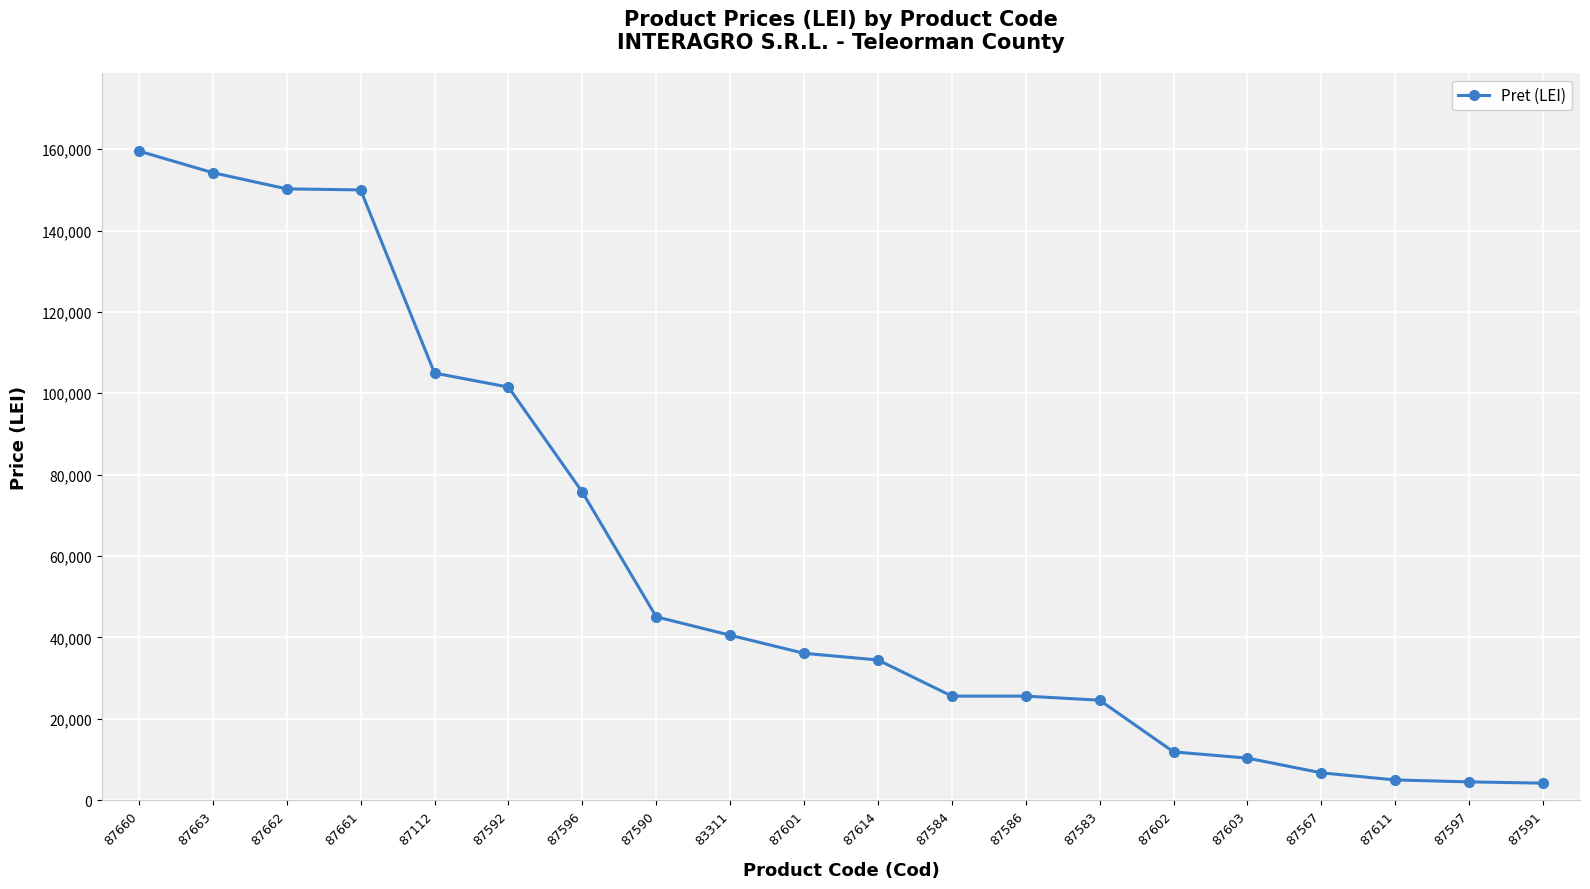

The value at 87660 is 253402. True or false?

False